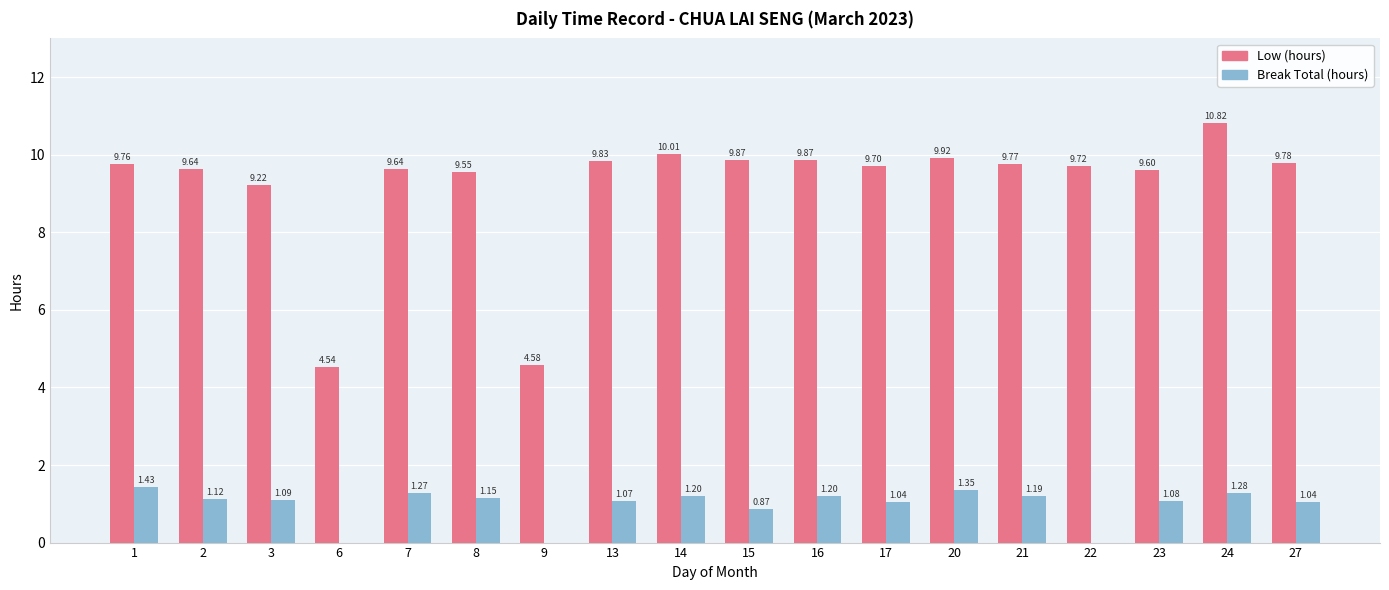

Which series has the largest total across all categories?

Low (hours)